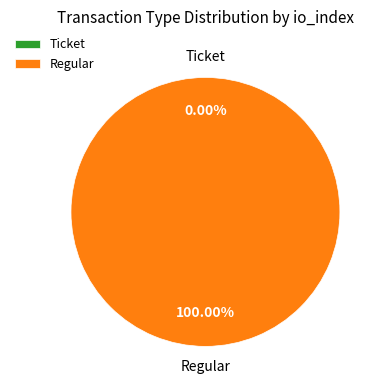

To the nearest percent, what is the average slice percentage?

50%